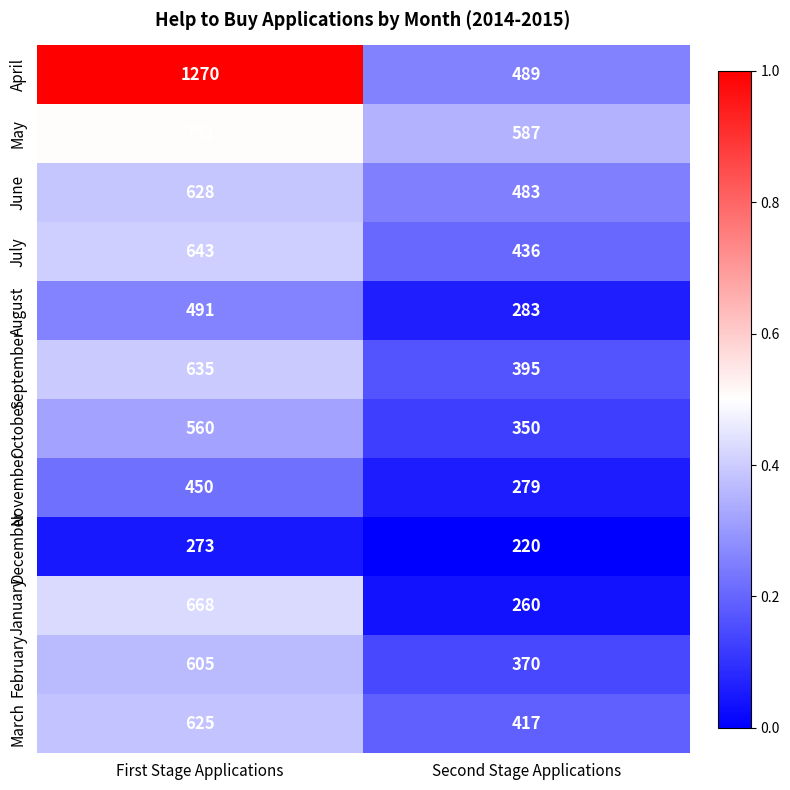

What is the spread (max minus min) of values at Second Stage Applications?

367